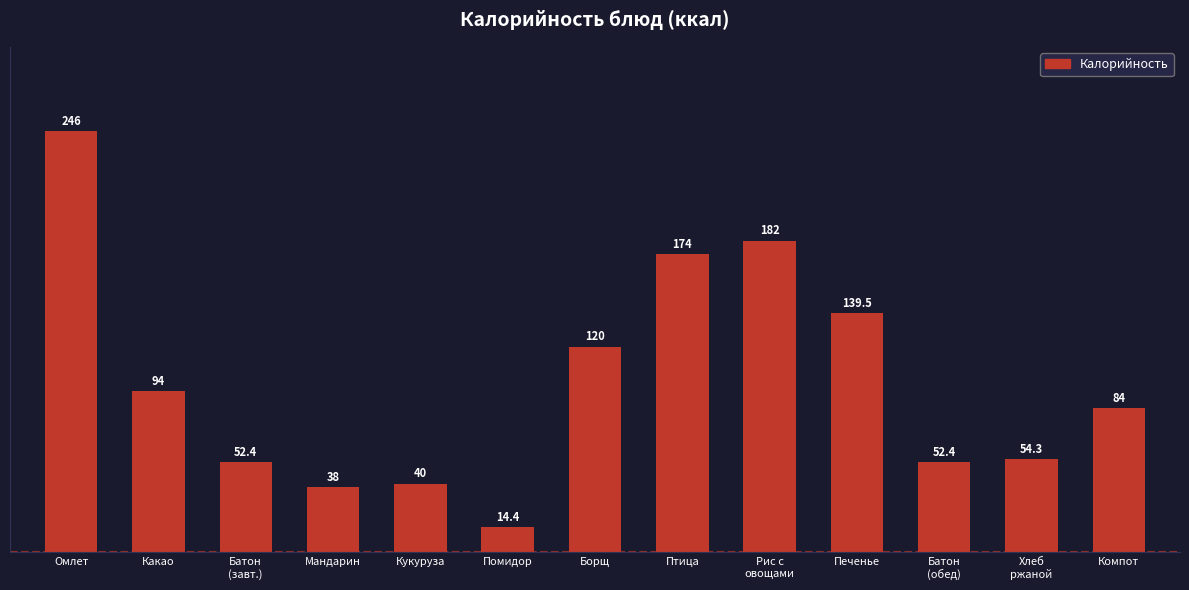

Reading right to left, what are all the values shown in this chart?

Компот=84.0	Хлеб
ржаной=54.3	Батон
(обед)=52.4	Печенье=139.5	Рис с
овощами=182.0	Птица=174.0	Борщ=120.0	Помидор=14.4	Кукуруза=40.0	Мандарин=38.0	Батон
(завт.)=52.4	Какао=94.0	Омлет=246.0